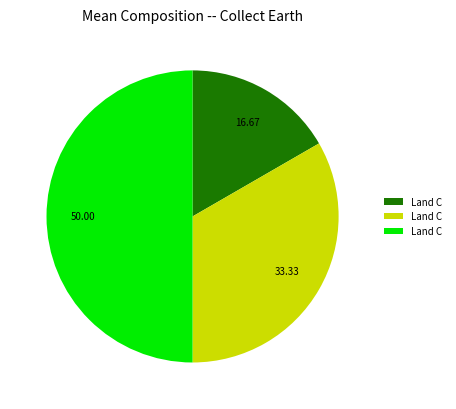

Rank the categories by value from highest to lowest.

c, b, a